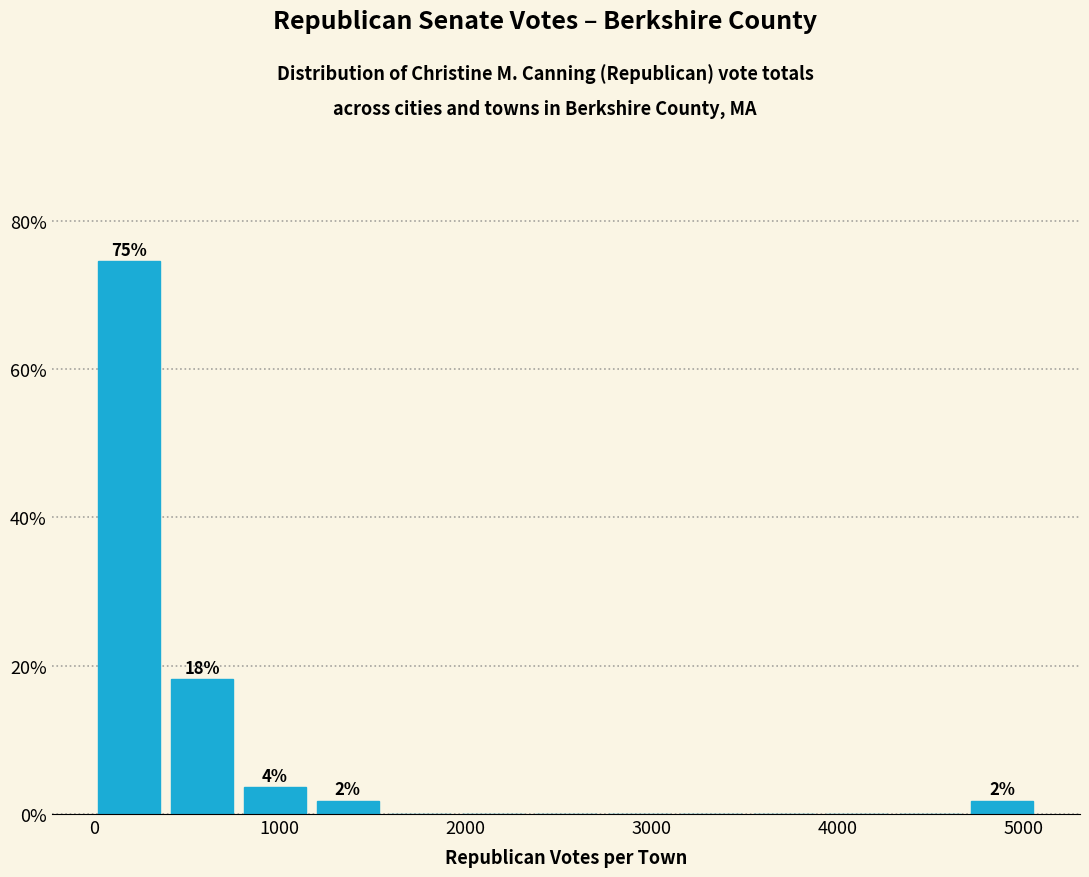

Read against the x-axis, roughly where is the centre of the tallest bar?

200